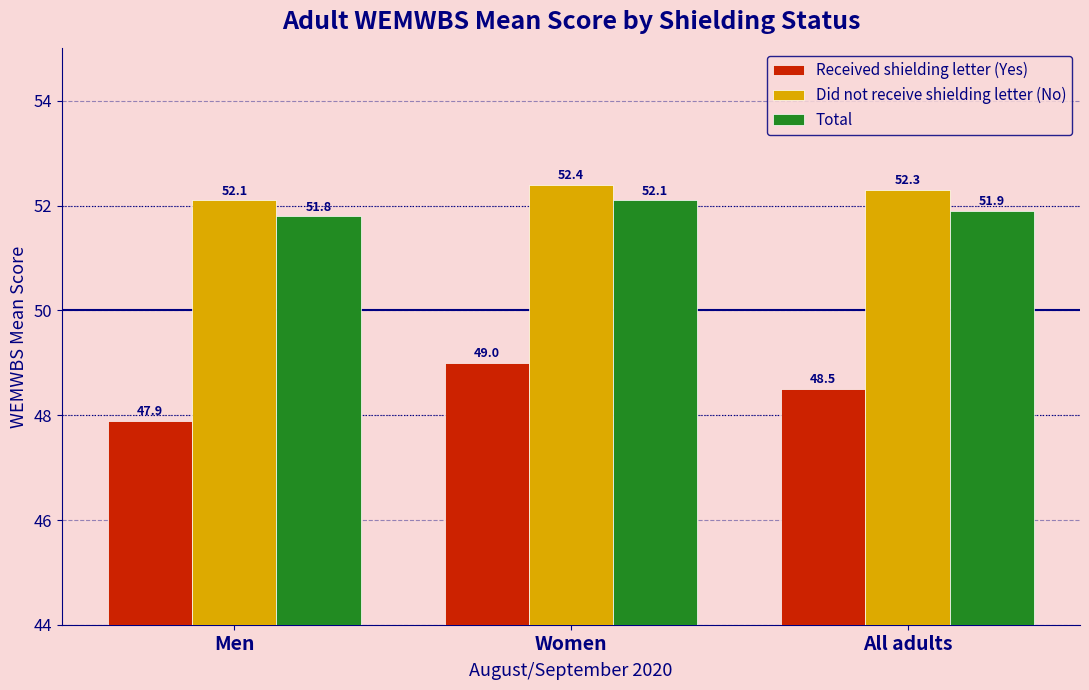

What is the difference between the maximum and minimum values in the Total series?

0.3